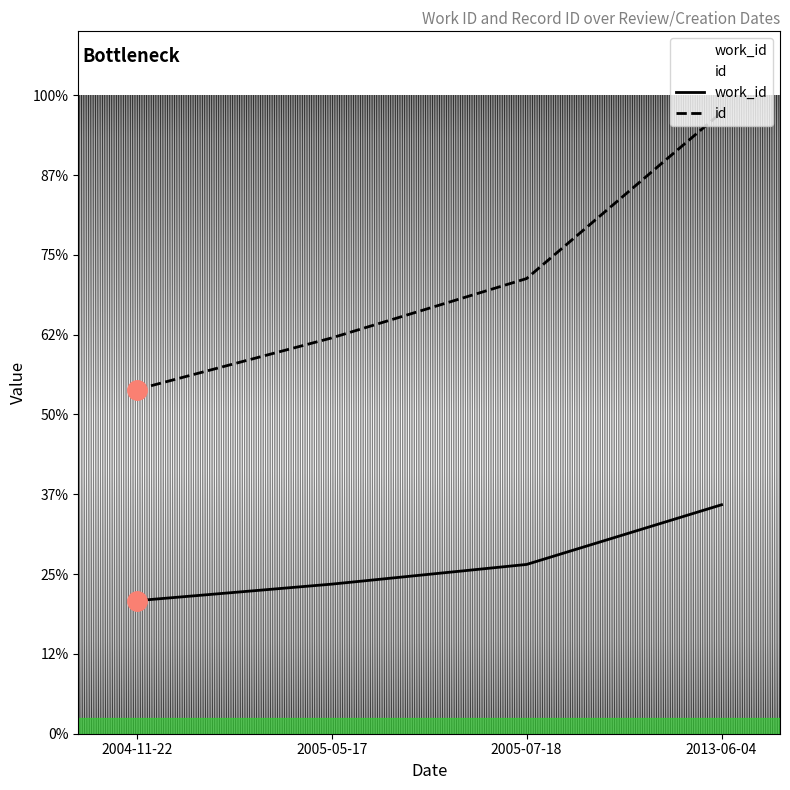

Count the work_id values in the range 4685 to 7171.

3